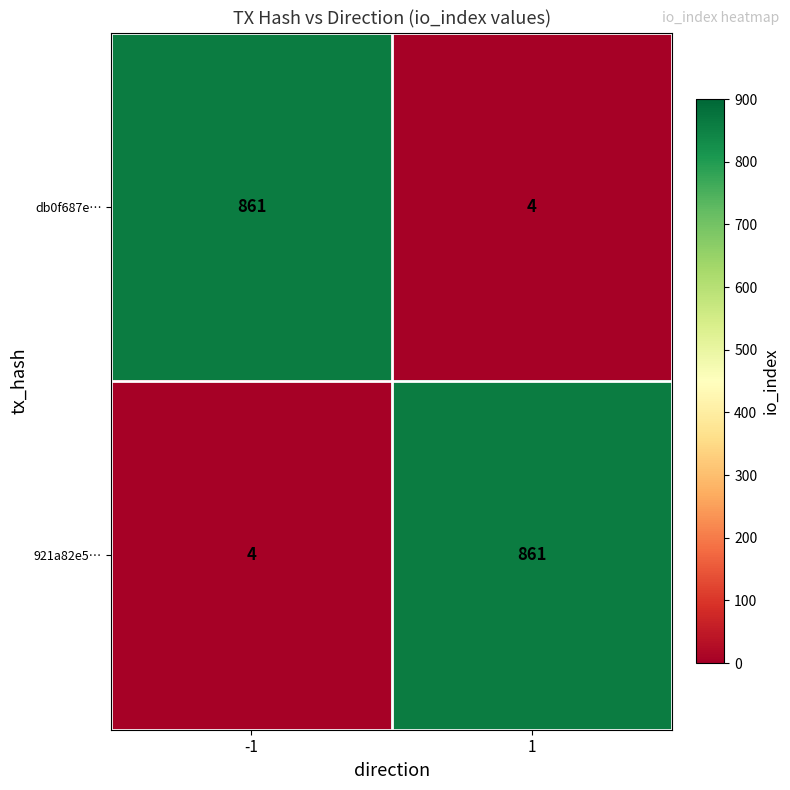

Rank the categories by db0f687e… value from highest to lowest.

-1, 1